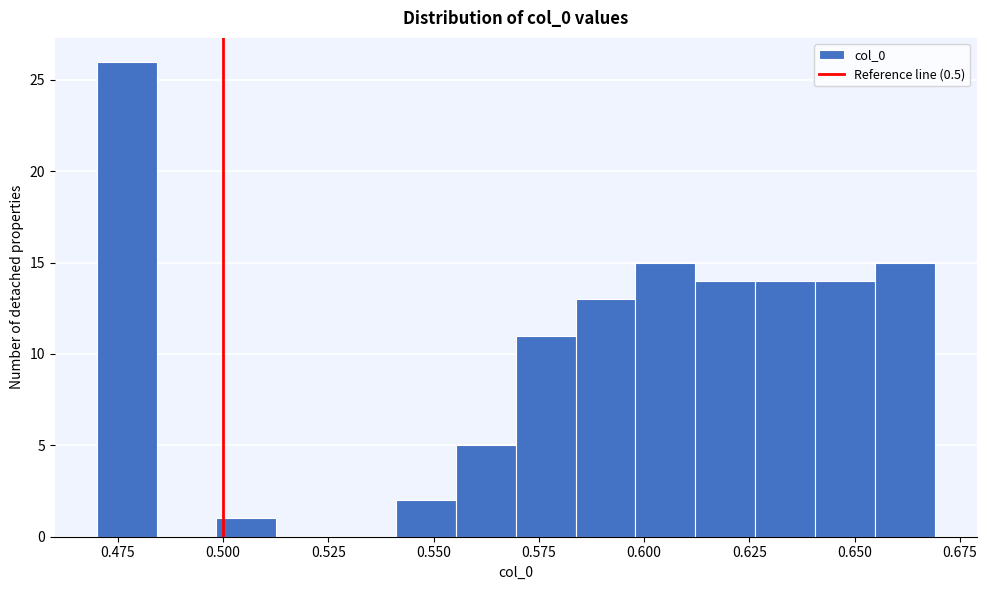

Read against the x-axis, roughly where is the centre of the tallest bar?

0.475